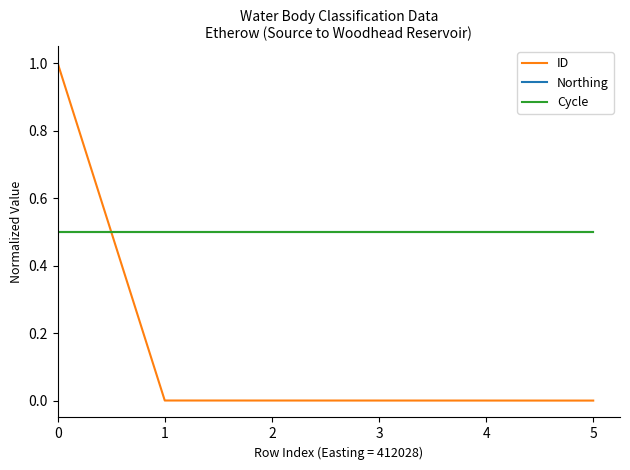

True or false: Northing and Cycle cross at least once.

False